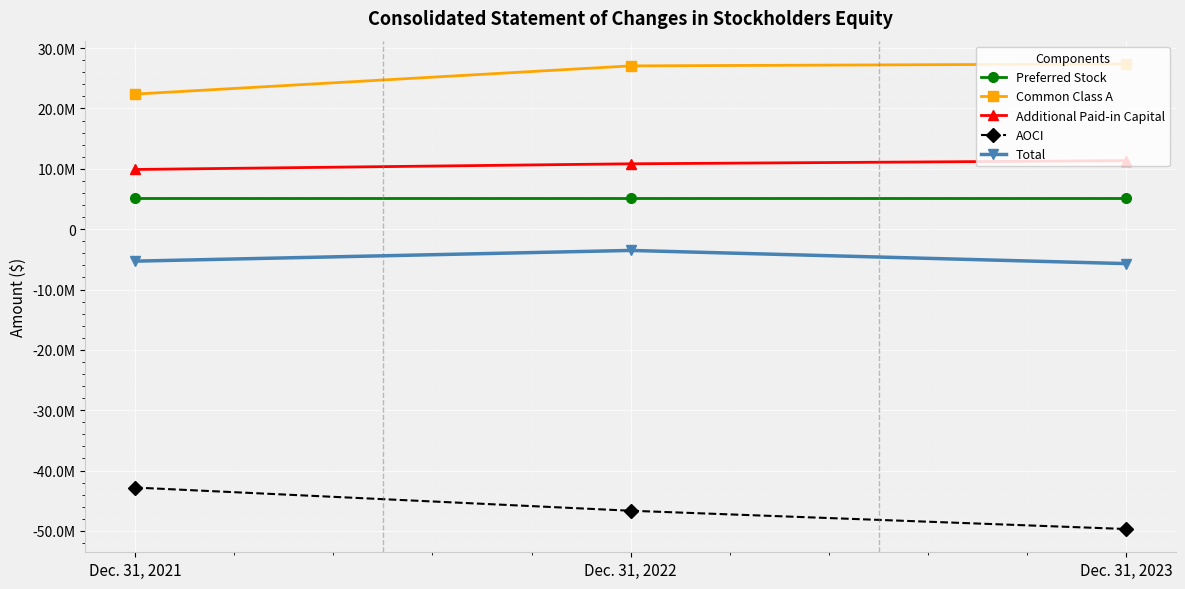

What is the average value of the Preferred Stock series?

5217800